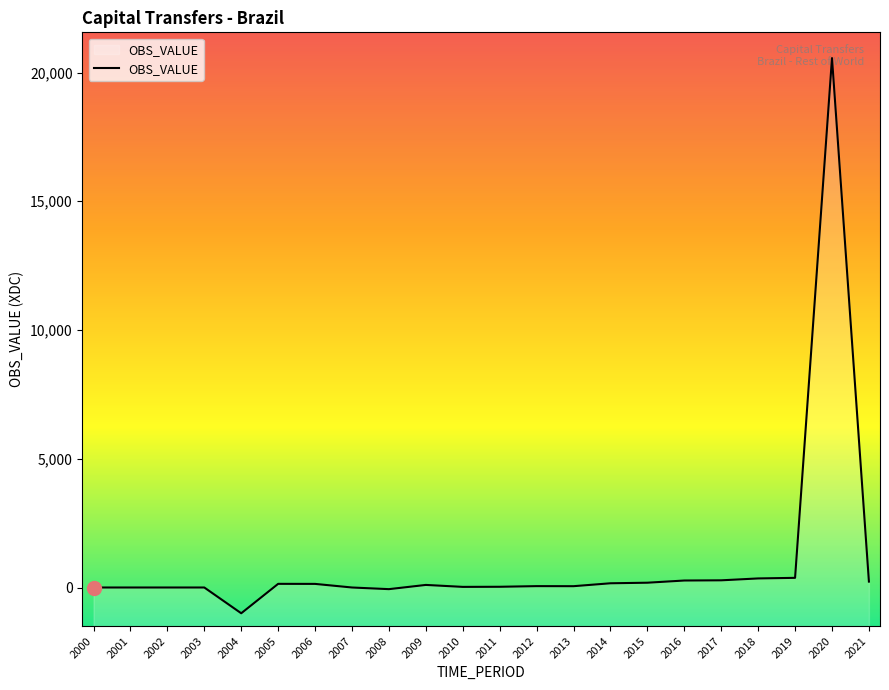

Is it true that the value at 2011 is 7?

False